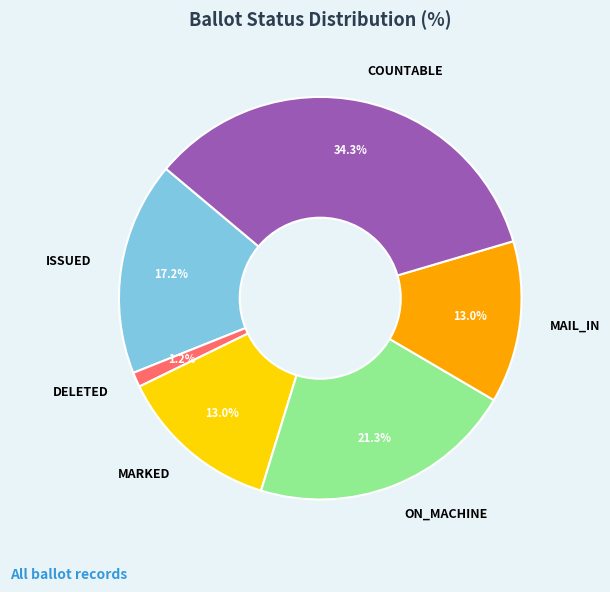

Does ISSUED represent more than half of the total?

No